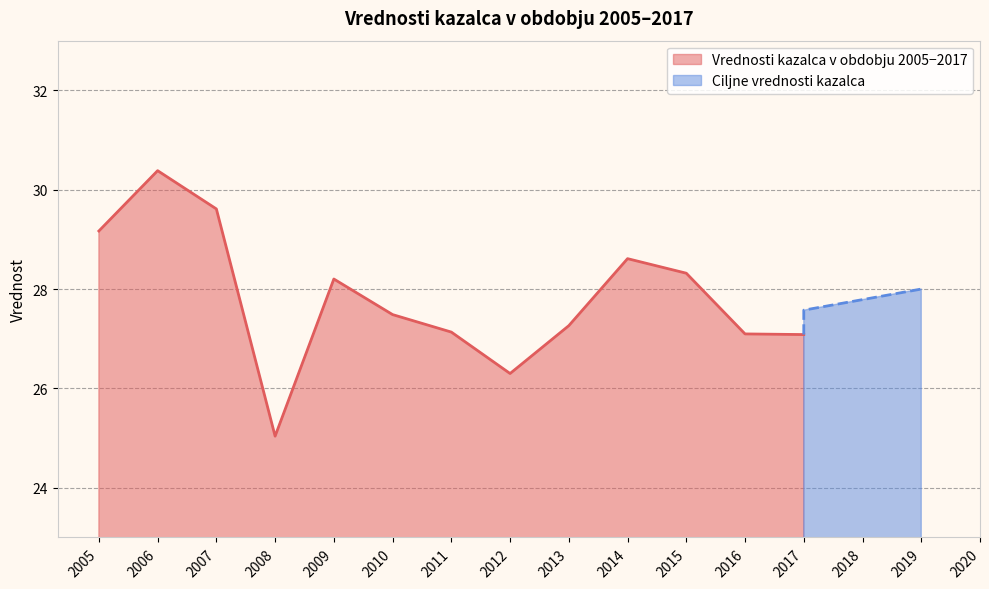

What is the ratio of the value at 2015 to the value at 2011?

1.0